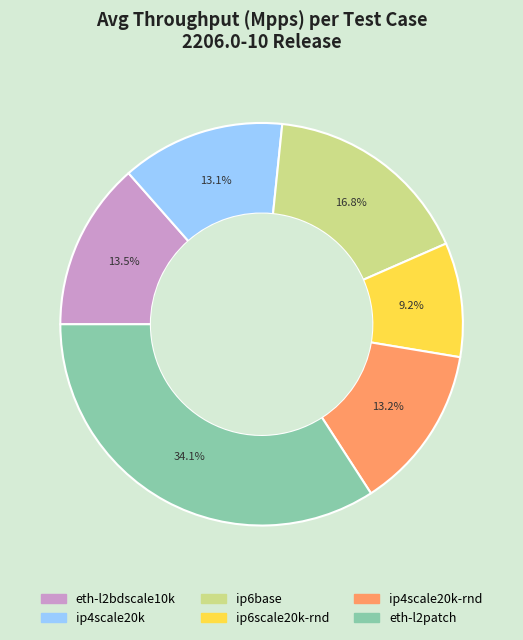

Is there a majority slice in this chart?

No